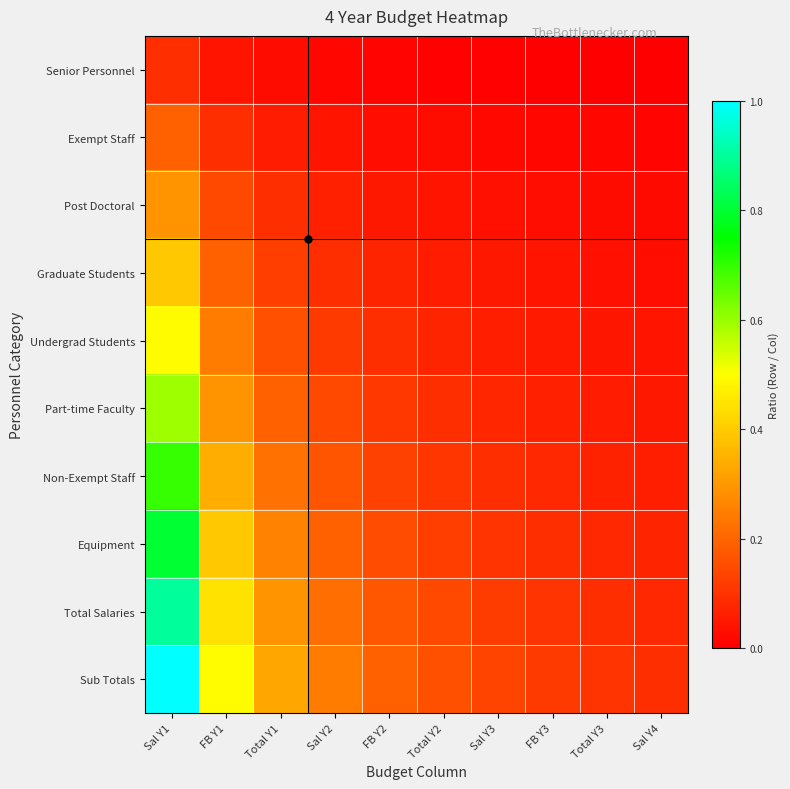

Reading left to right, extract all data points from this chart.

Senior Personnel: Sal Y1=0.1	FB Y1=0.0	Total Y1=0.0	Sal Y2=0.0	FB Y2=0.0	Total Y2=0.0	Sal Y3=0.0	FB Y3=0.0	Total Y3=0.0	Sal Y4=0.0
Exempt Staff: Sal Y1=0.2	FB Y1=0.1	Total Y1=0.1	Sal Y2=0.0	FB Y2=0.0	Total Y2=0.0	Sal Y3=0.0	FB Y3=0.0	Total Y3=0.0	Sal Y4=0.0
Post Doctoral: Sal Y1=0.3	FB Y1=0.1	Total Y1=0.1	Sal Y2=0.1	FB Y2=0.1	Total Y2=0.0	Sal Y3=0.0	FB Y3=0.0	Total Y3=0.0	Sal Y4=0.0
Graduate Students: Sal Y1=0.4	FB Y1=0.2	Total Y1=0.1	Sal Y2=0.1	FB Y2=0.1	Total Y2=0.1	Sal Y3=0.0	FB Y3=0.0	Total Y3=0.0	Sal Y4=0.0
Undergrad Students: Sal Y1=0.5	FB Y1=0.2	Total Y1=0.2	Sal Y2=0.1	FB Y2=0.1	Total Y2=0.1	Sal Y3=0.1	FB Y3=0.1	Total Y3=0.0	Sal Y4=0.0
Part-time Faculty: Sal Y1=0.6	FB Y1=0.3	Total Y1=0.2	Sal Y2=0.1	FB Y2=0.1	Total Y2=0.1	Sal Y3=0.1	FB Y3=0.1	Total Y3=0.1	Sal Y4=0.1
Non-Exempt Staff: Sal Y1=0.7	FB Y1=0.3	Total Y1=0.2	Sal Y2=0.2	FB Y2=0.1	Total Y2=0.1	Sal Y3=0.1	FB Y3=0.1	Total Y3=0.1	Sal Y4=0.1
Equipment: Sal Y1=0.8	FB Y1=0.4	Total Y1=0.3	Sal Y2=0.2	FB Y2=0.2	Total Y2=0.1	Sal Y3=0.1	FB Y3=0.1	Total Y3=0.1	Sal Y4=0.1
Total Salaries: Sal Y1=0.9	FB Y1=0.4	Total Y1=0.3	Sal Y2=0.2	FB Y2=0.2	Total Y2=0.1	Sal Y3=0.1	FB Y3=0.1	Total Y3=0.1	Sal Y4=0.1
Sub Totals: Sal Y1=1.0	FB Y1=0.5	Total Y1=0.3	Sal Y2=0.2	FB Y2=0.2	Total Y2=0.2	Sal Y3=0.1	FB Y3=0.1	Total Y3=0.1	Sal Y4=0.1